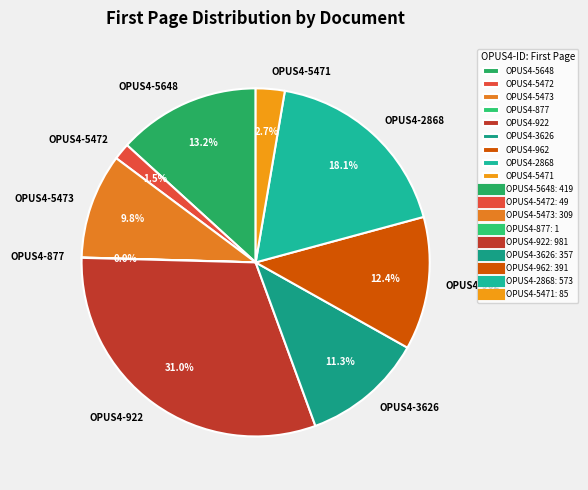

What is the largest slice in the pie chart?

OPUS4-922